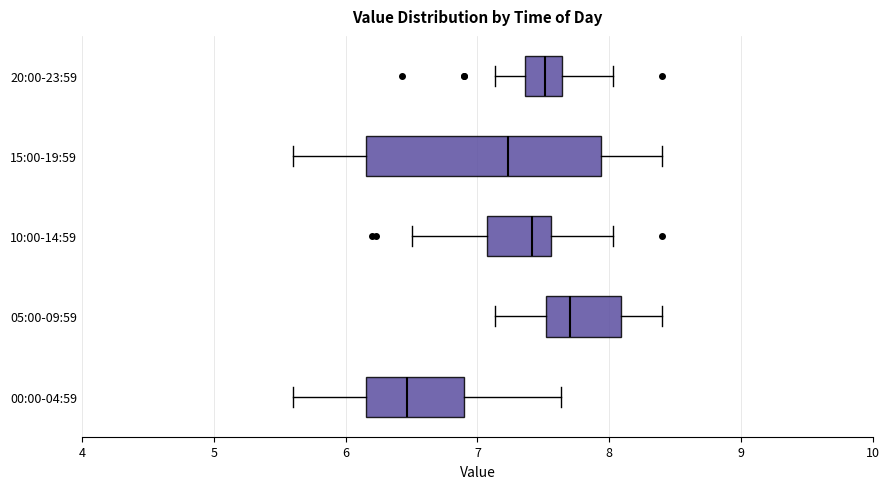

Where does the median line of the box for 15:00-19:59 sit on the x-axis? The values are not printed on the chart, so give them approximately, as read against the axis.

7.2